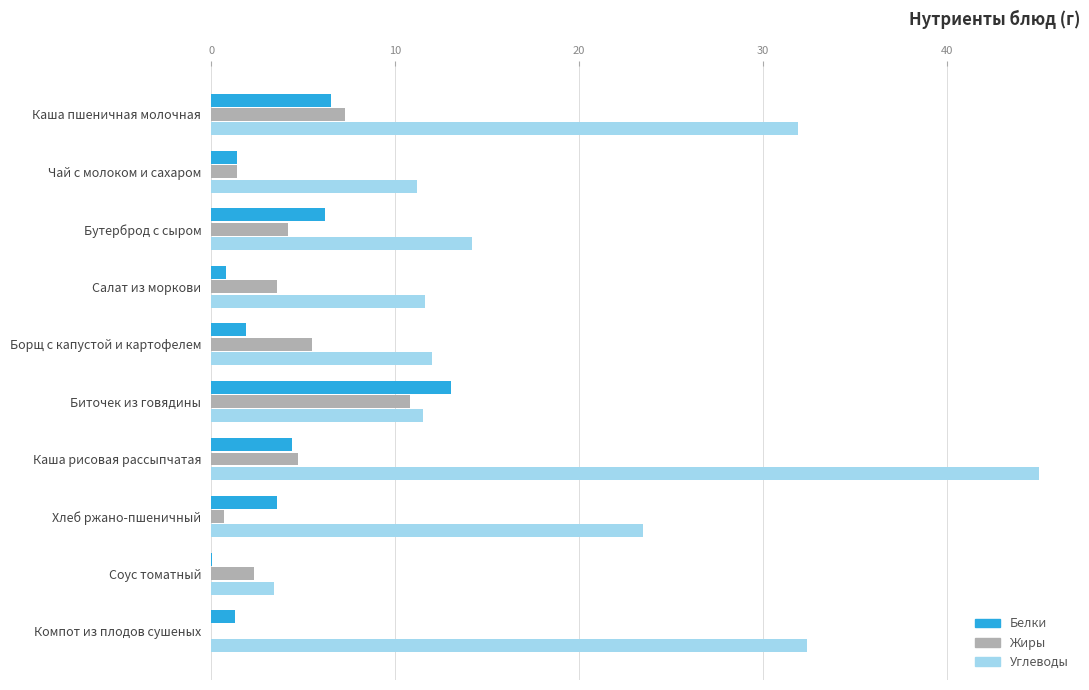

At which label is Углеводы closest to 24?

Хлеб ржано-пшеничный